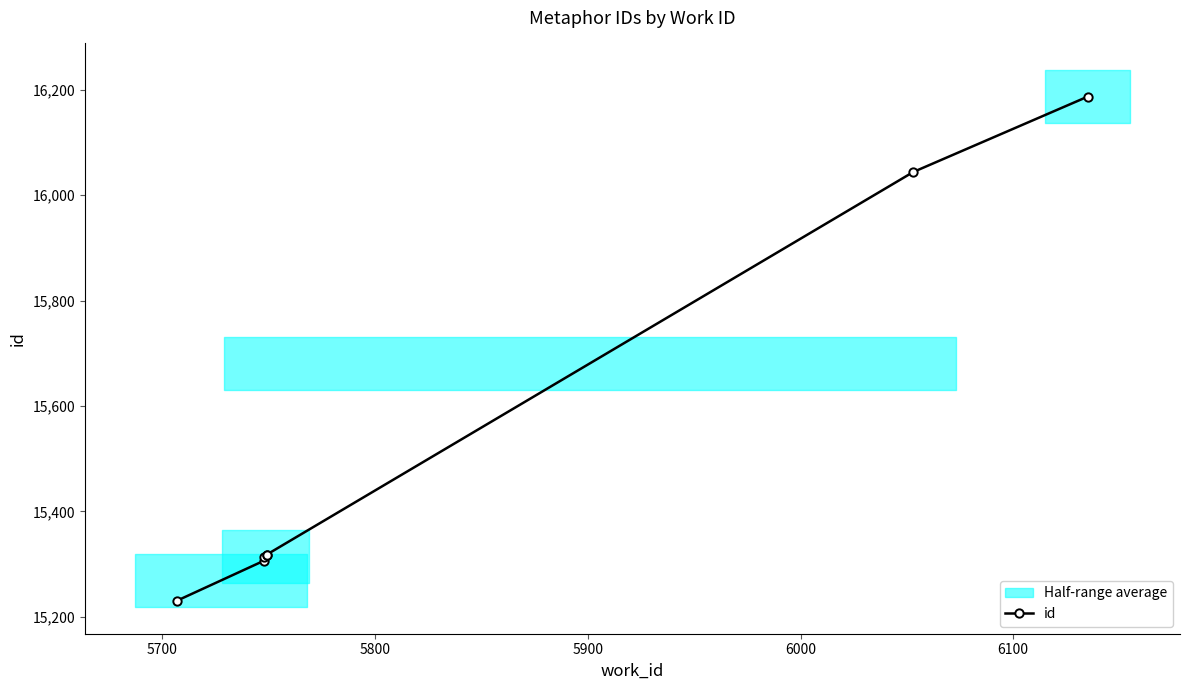

What is the sum of all values?

108717